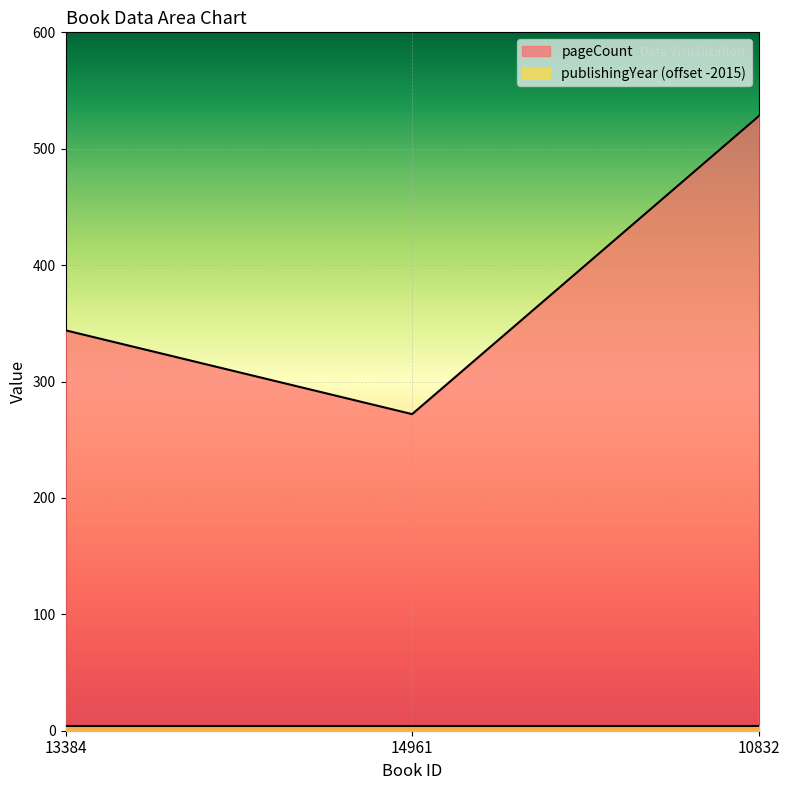

Rank the categories by value from highest to lowest.

10832, 13384, 14961